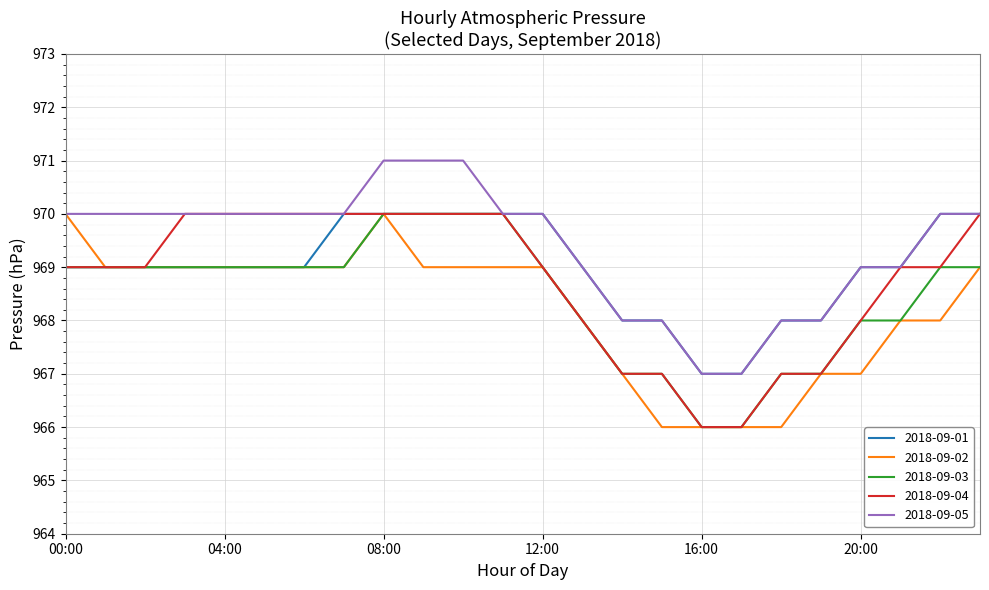

What is the maximum value for 2018-09-01?

970